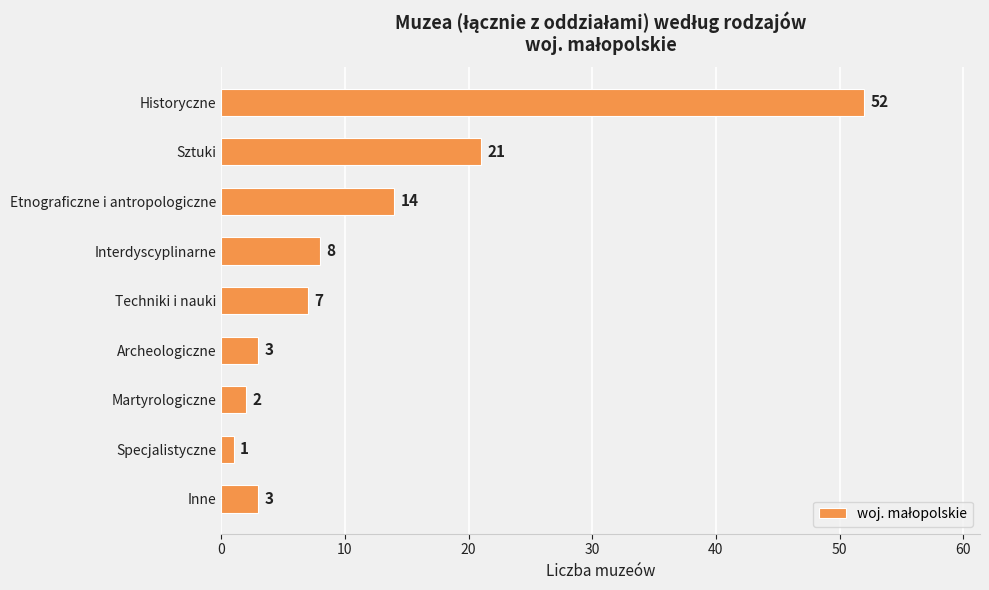

Reading top to bottom, extract all data points from this chart.

52	21	14	8	7	3	2	1	3